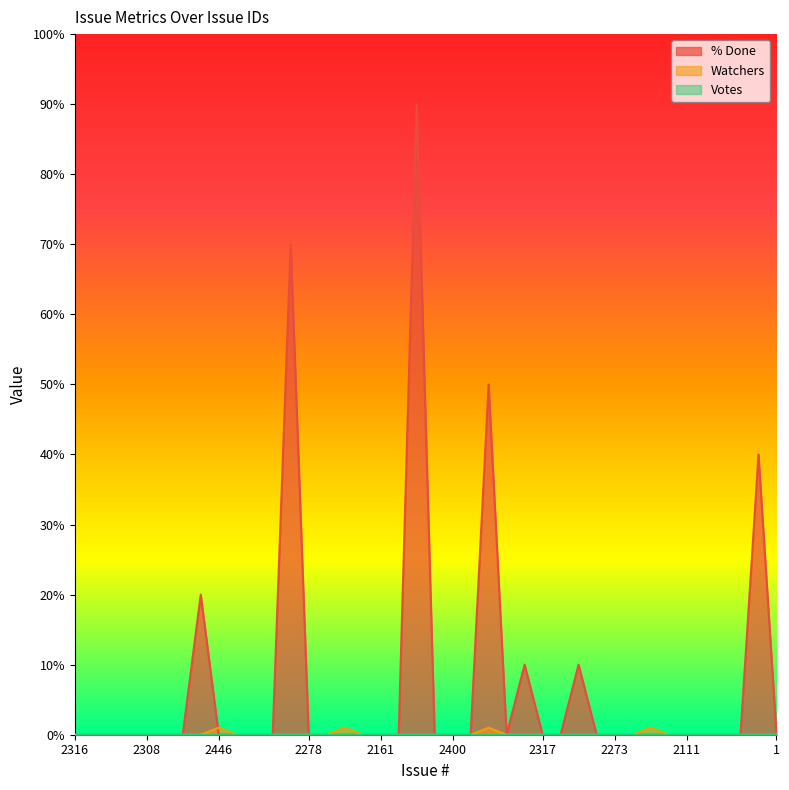

How many lines are shown in the chart?

3